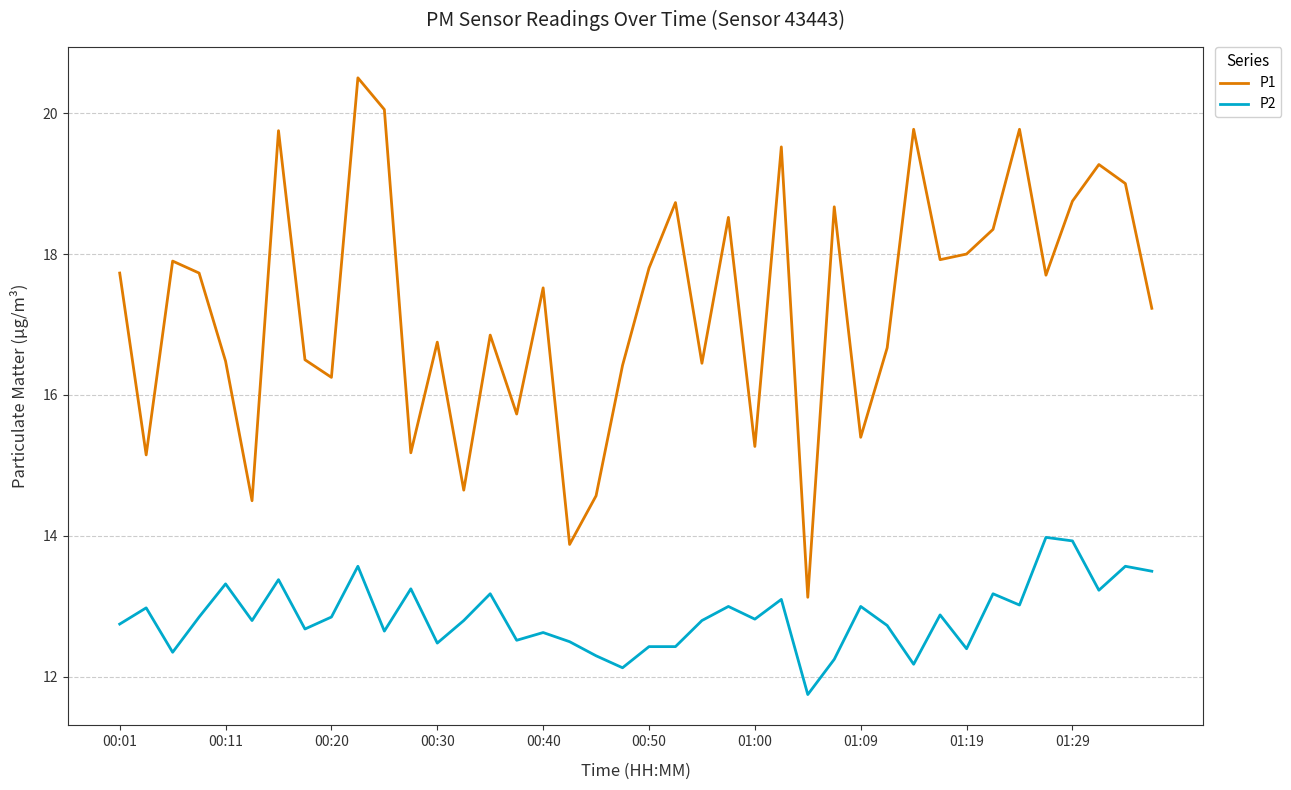

What is the difference between the maximum and minimum values in the P2 series?

2.2